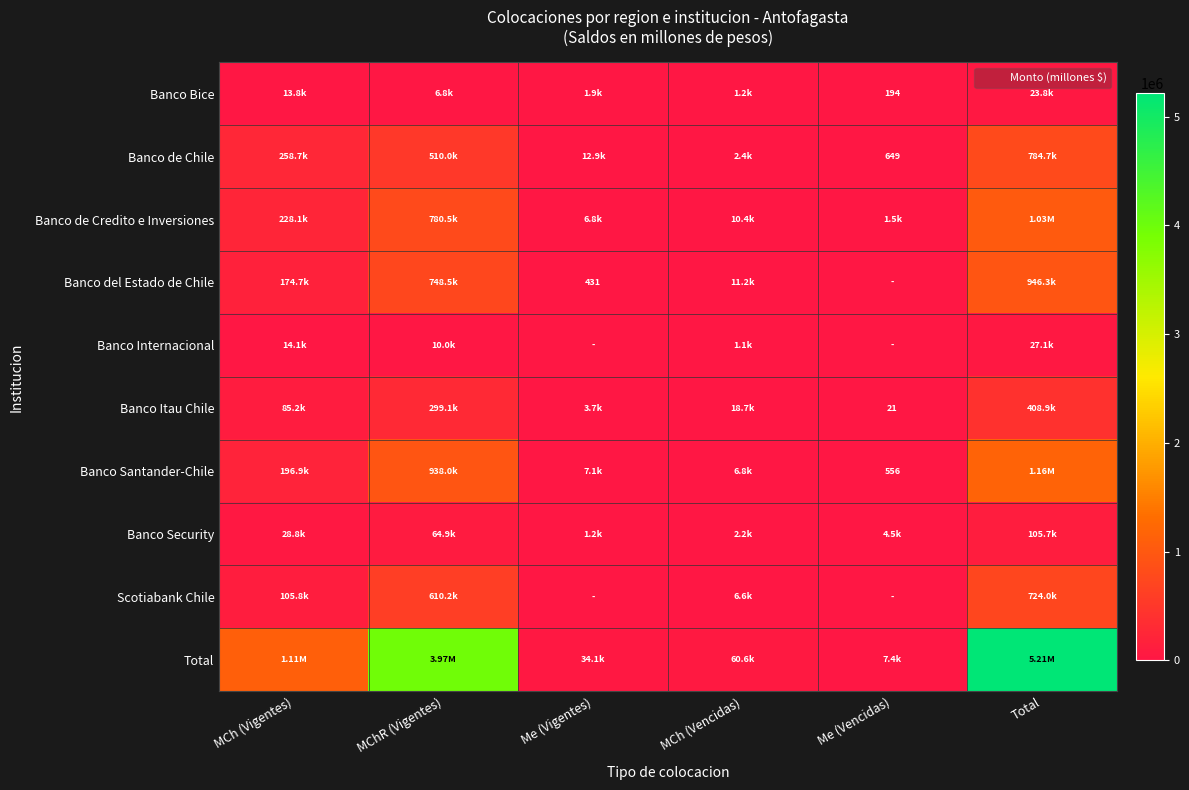

At which category is the sum across all series the highest?

Total